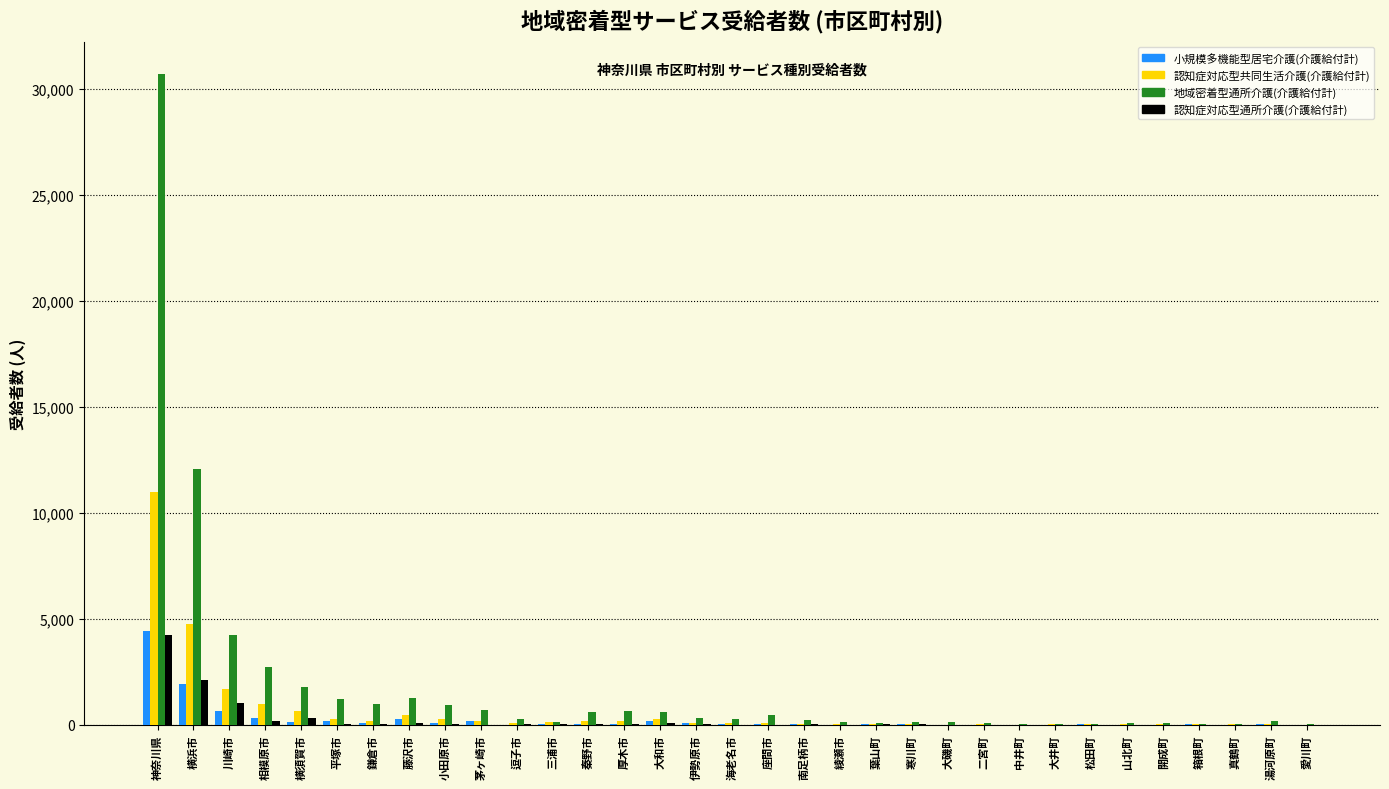

Between 川崎市 and 厚木市, which series saw the biggest shift?

地域密着型通所介護(介護給付計)